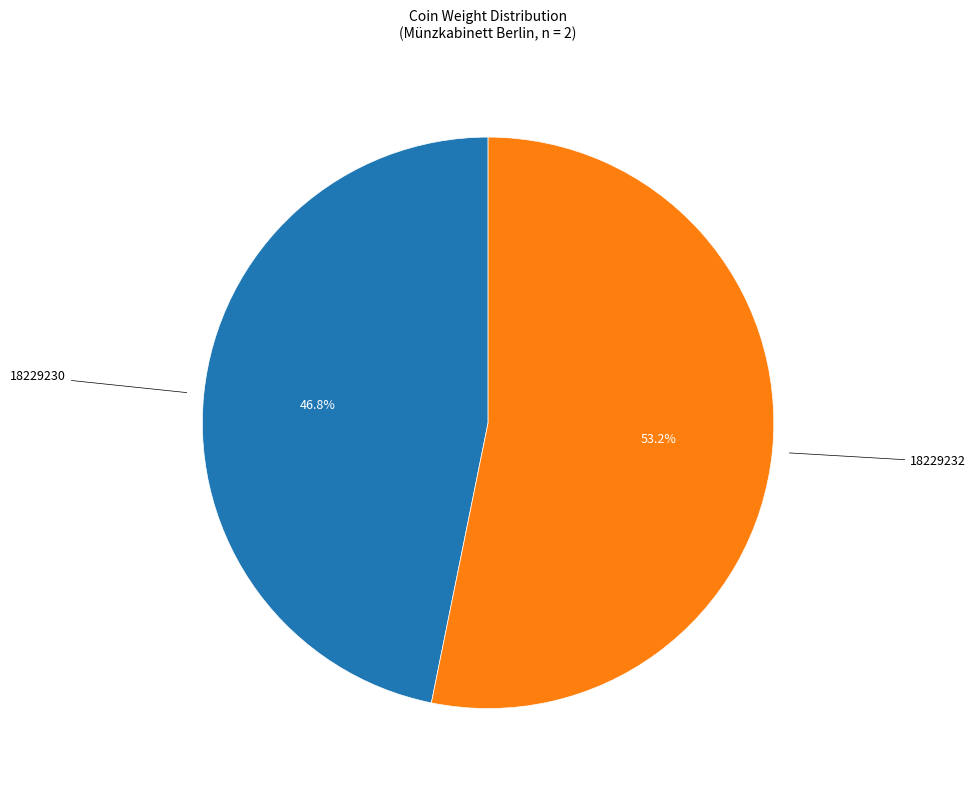

Does any single category account for the majority?

Yes